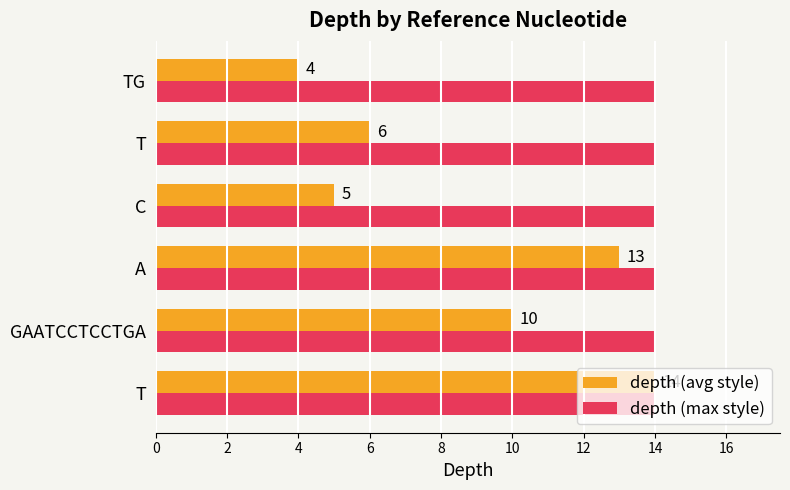

Count the number of data series in this chart.

2